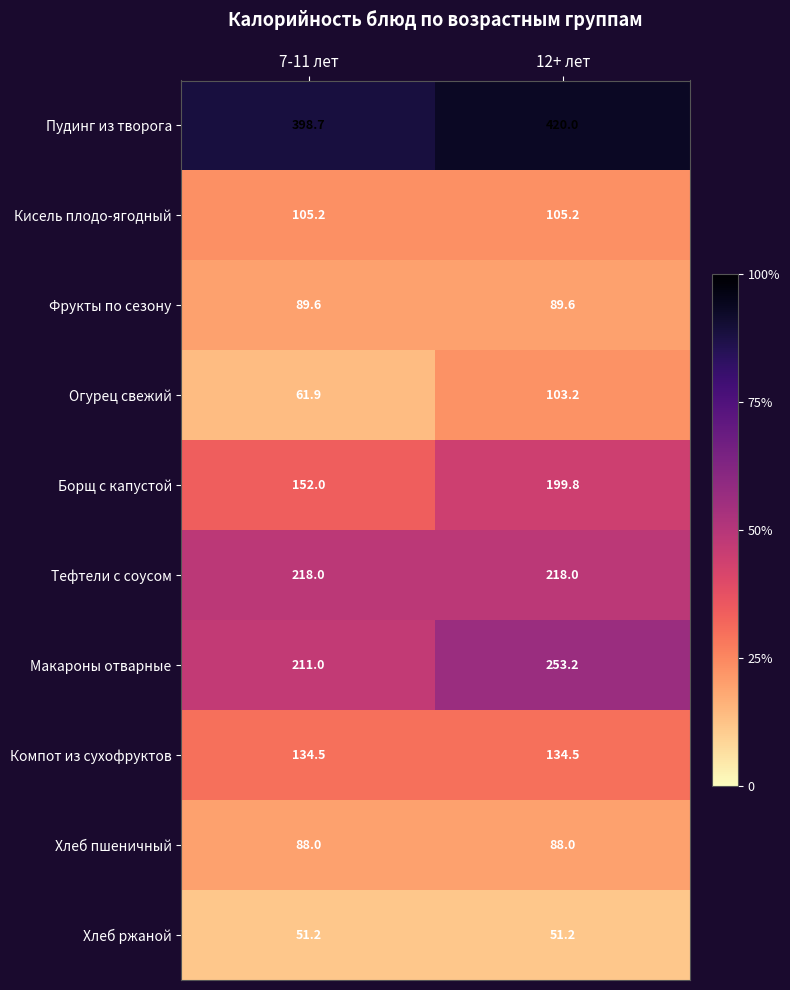

Which series changed the most between 7-11 лет and 12+ лет?

Борщ с капустой